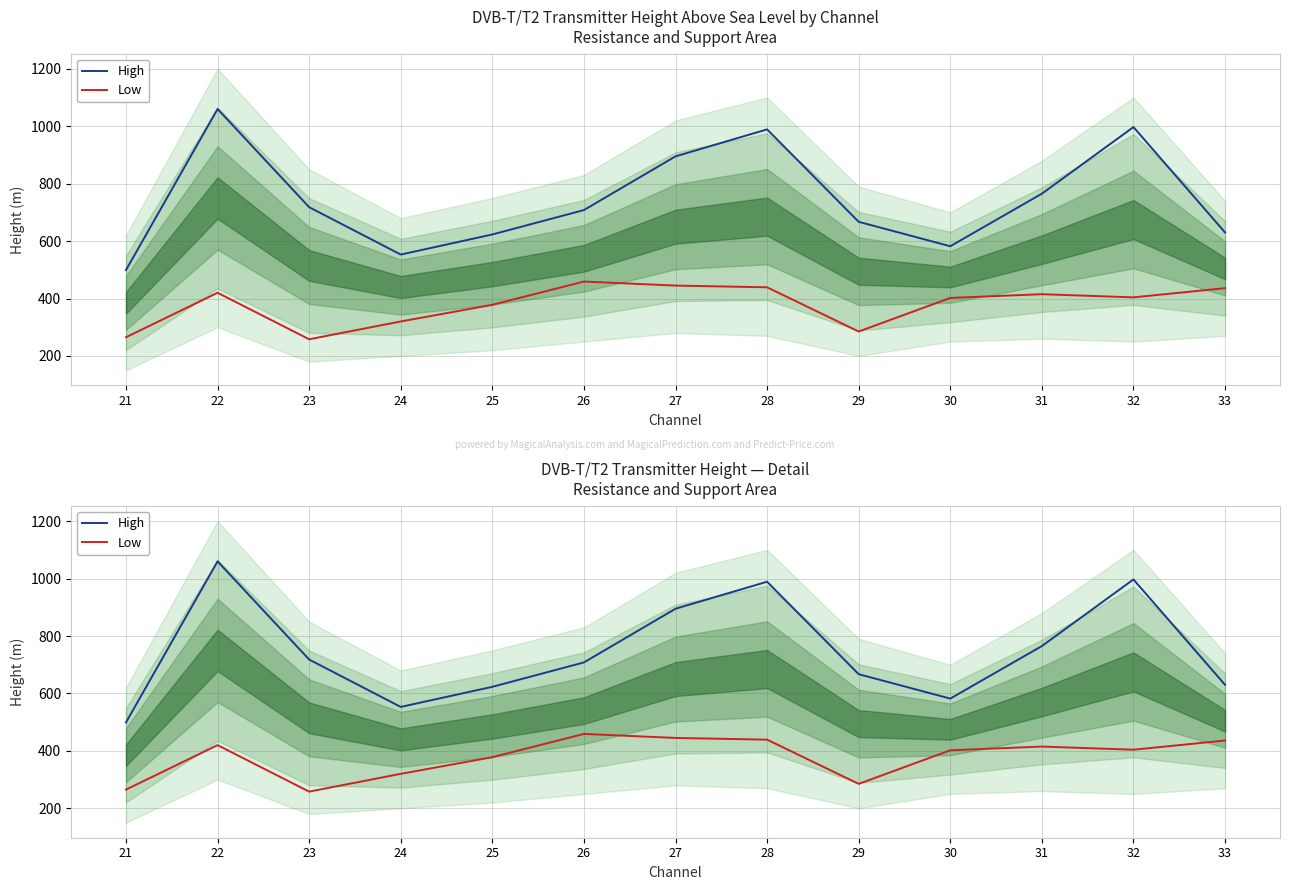

How many values in the High series are below 708?

6